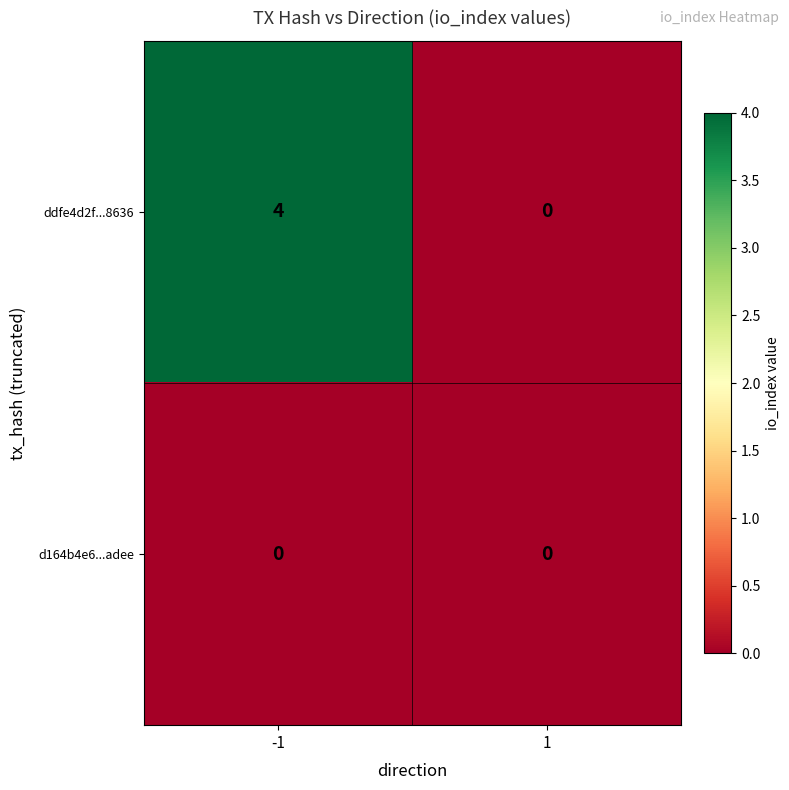

What is the spread (max minus min) of values at -1?

4